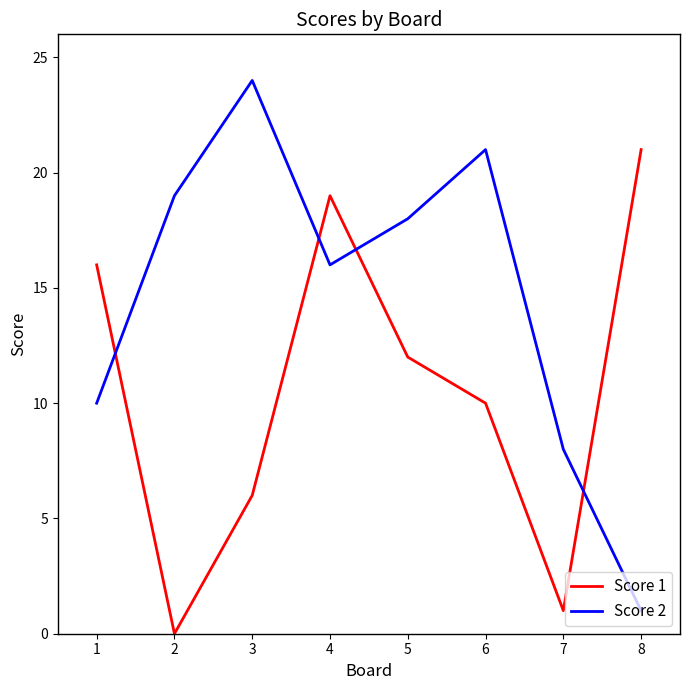

What is the maximum value shown in the chart?

24